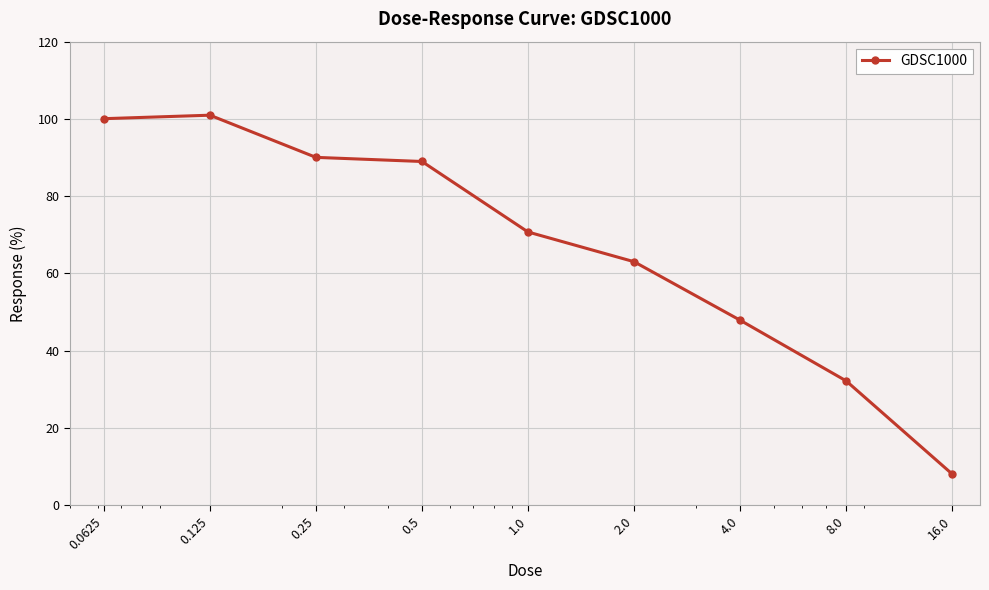

What is the sum of all values?

601.9